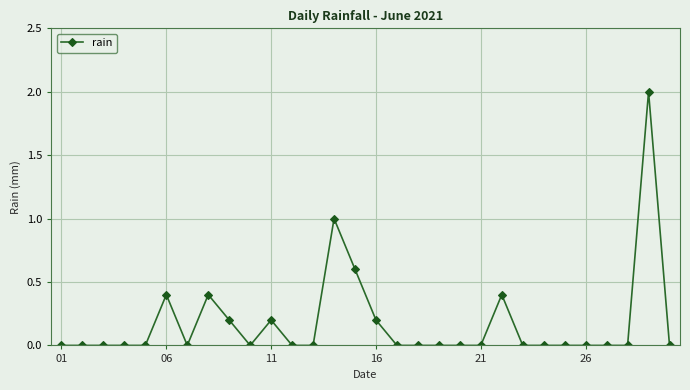

What is the sum of all values?

5.4